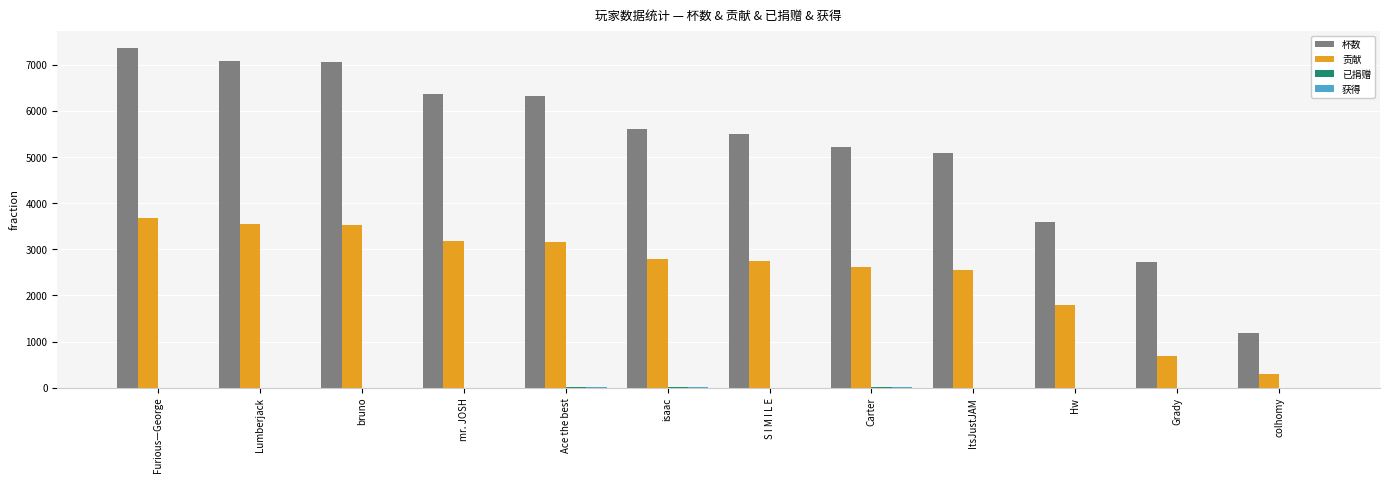

What is the maximum value for 贡献?

3687